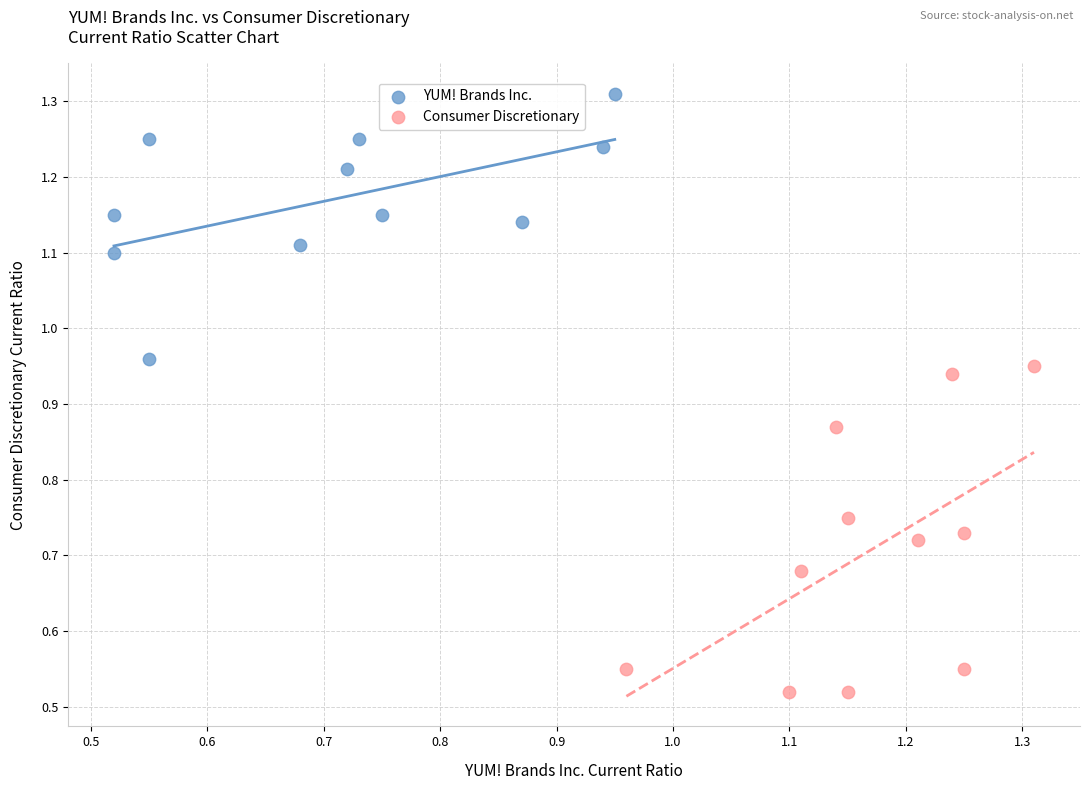

Which series contains the highest Y value?

YUM! Brands Inc.